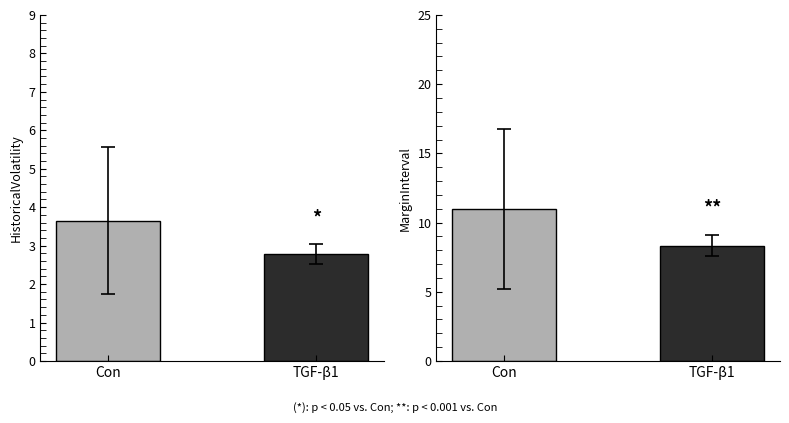

What is the highest value of the MarginInterval series?

11.0